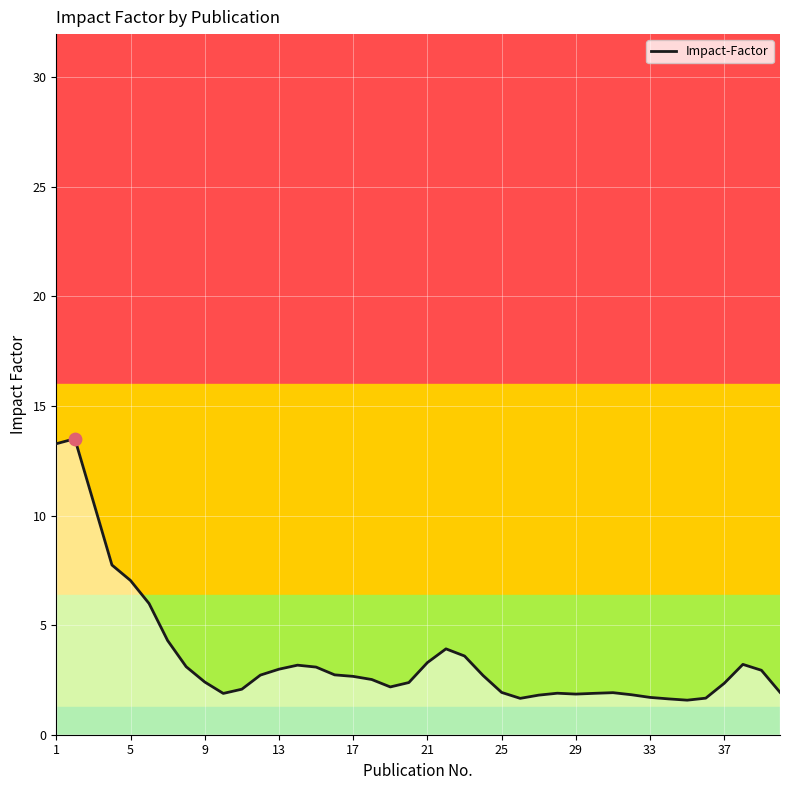

What is the difference between the maximum and minimum values?

11.9